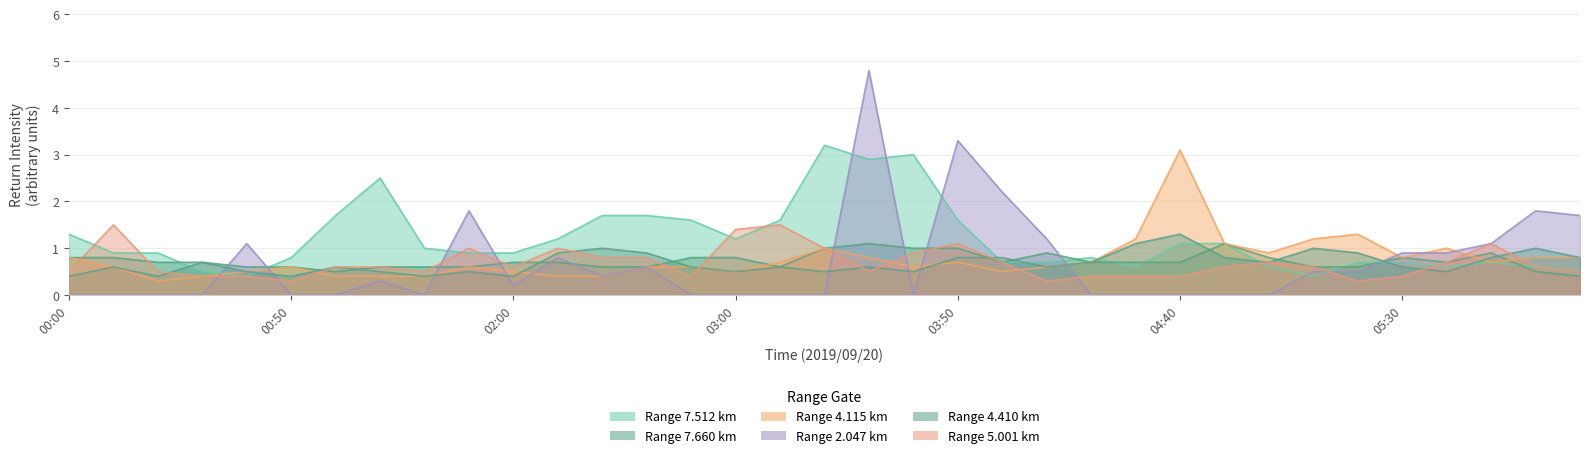

How many times do 4.410 and 4.115 cross each other?

4